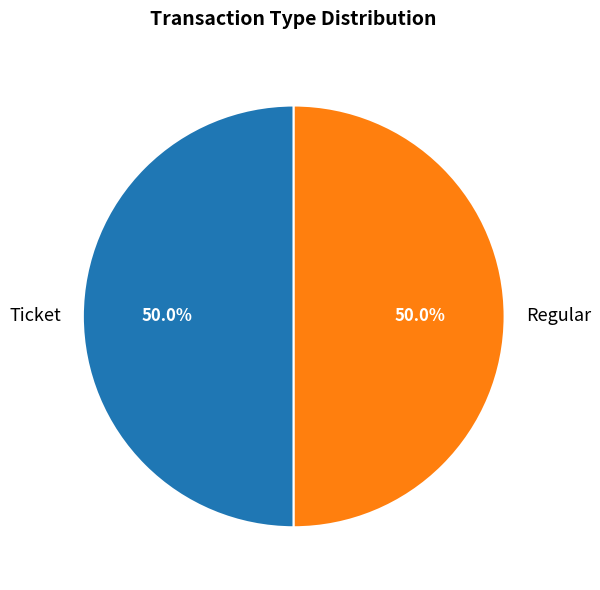

What portion of the pie excludes Regular?

50.0%